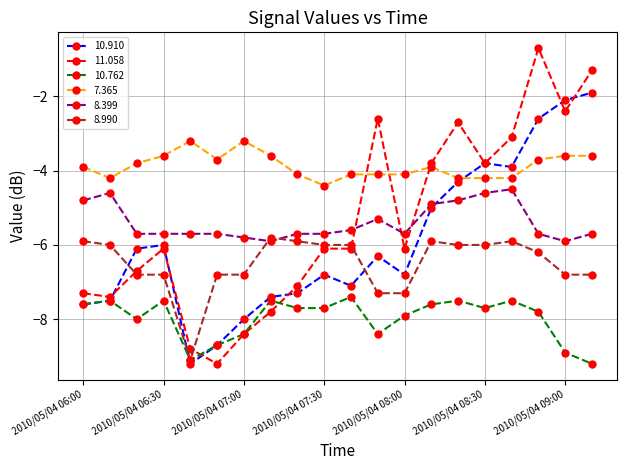

What is the minimum value shown in the chart?

-9.2